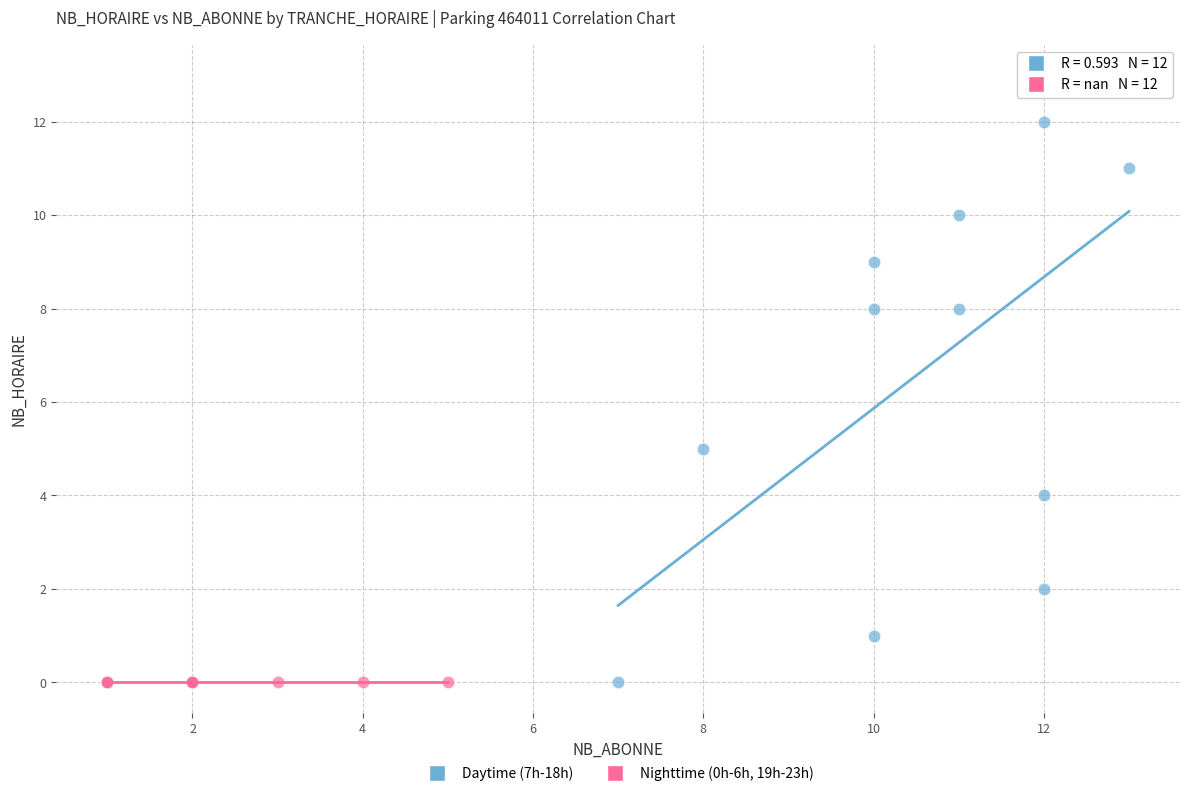

Which series contains the highest Y value?

Daytime (7h-18h)